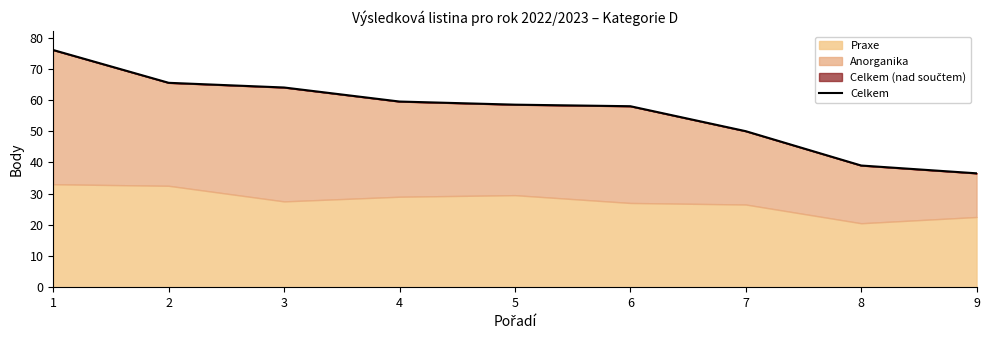

At which label is the value closest to 56?

6